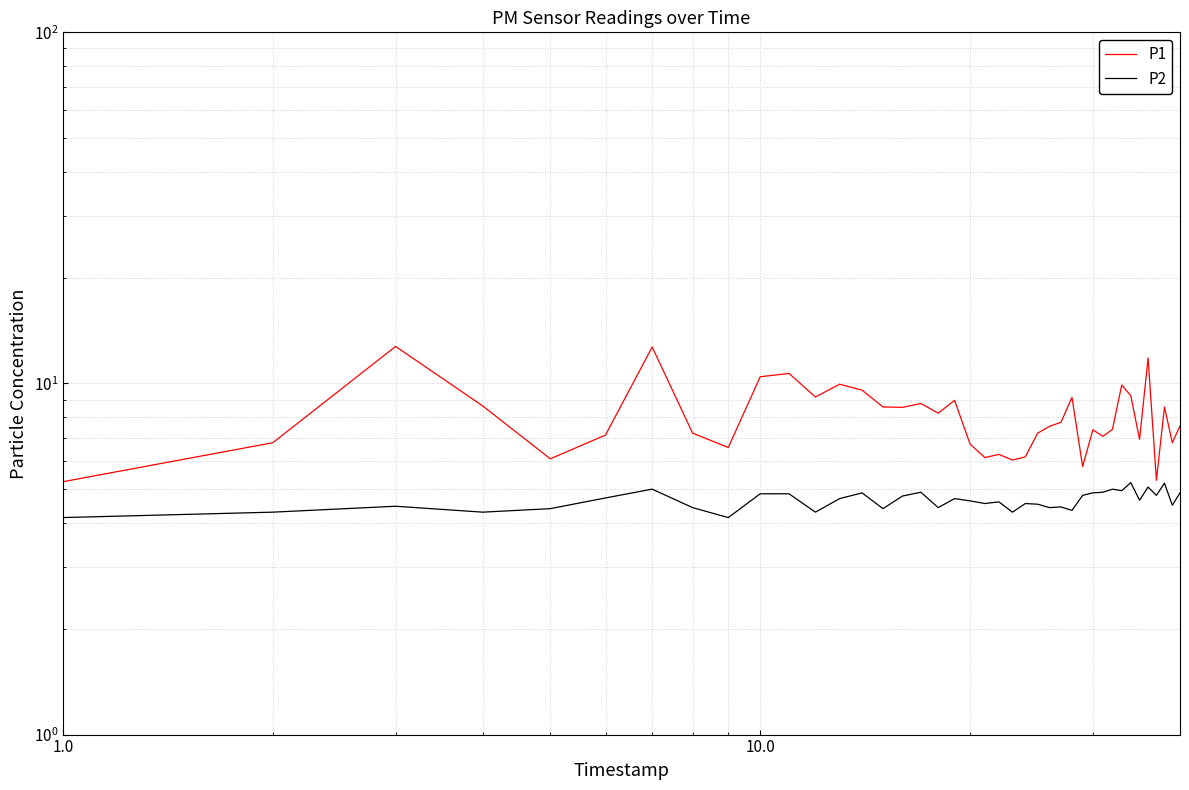

True or false: P2 and P1 intersect in this chart.

False